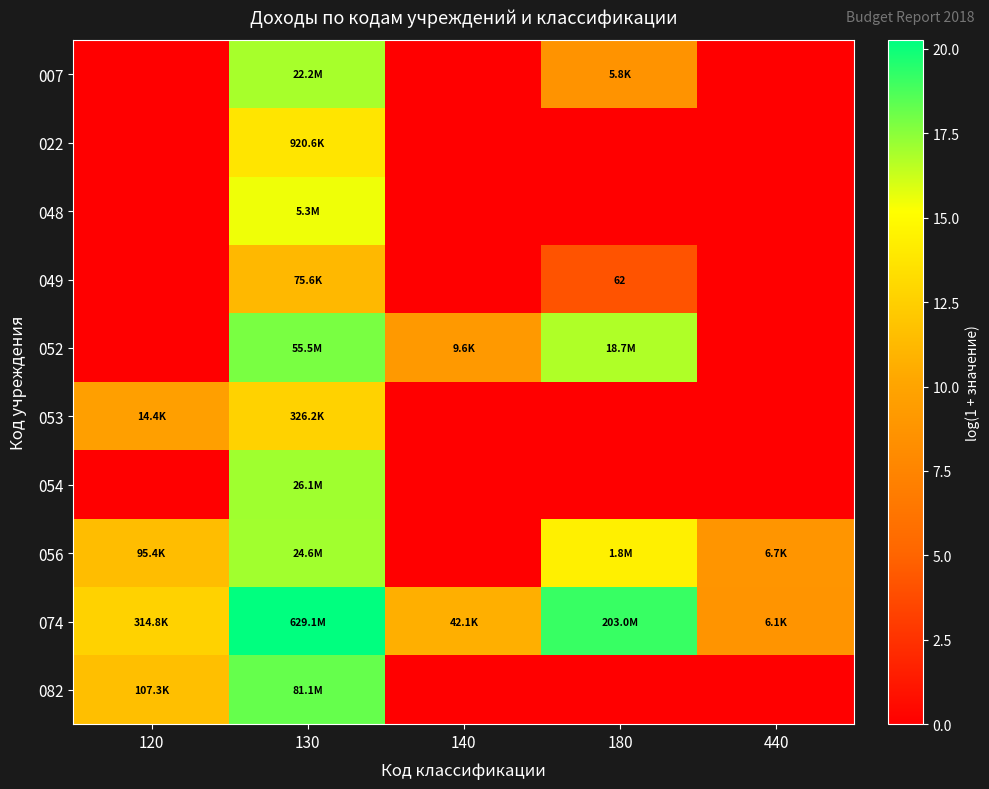

Is the value of 048 at 180 greater than the value of 056 at 130?

No